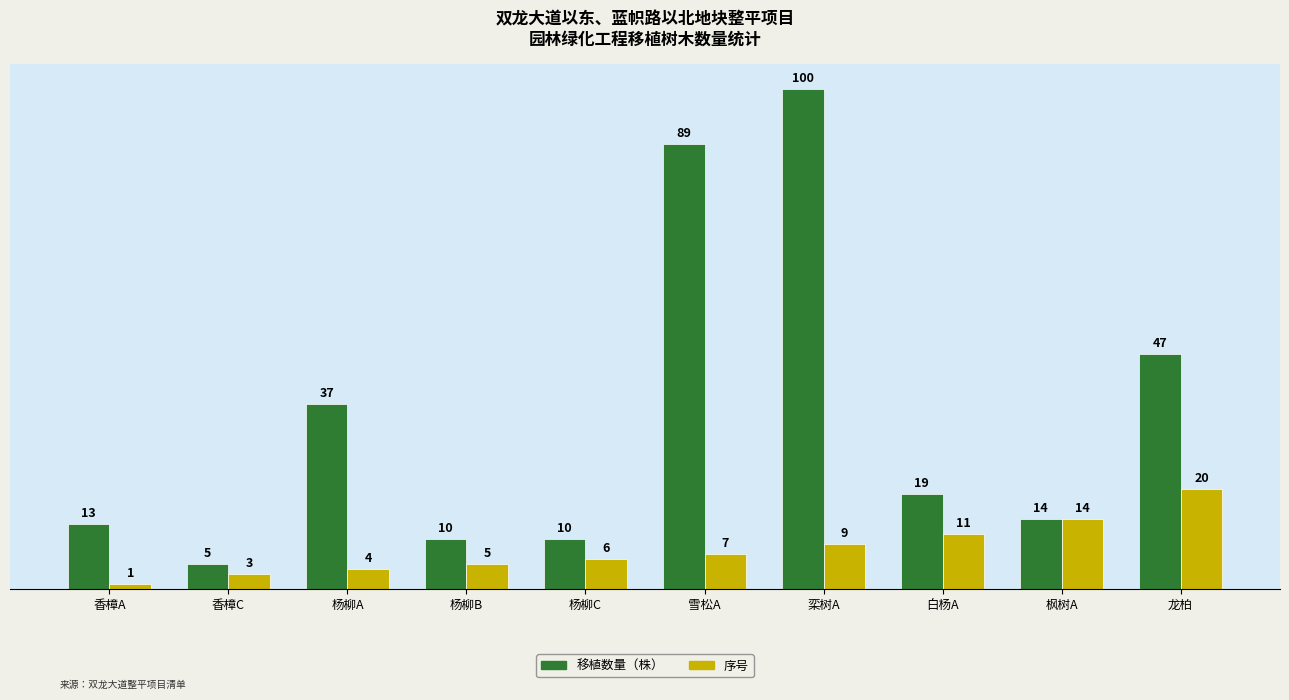

What is the highest value of the 移植数量（株） series?

100